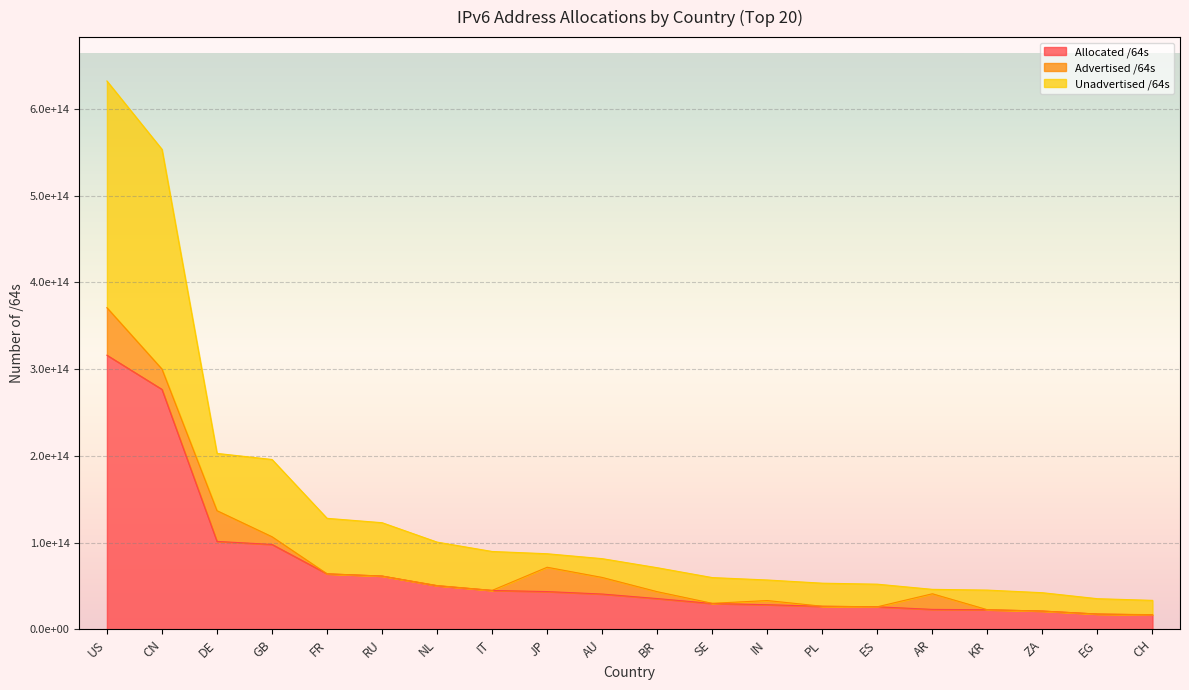

What are all the series names shown in the legend?

Allocated /64s, Advertised /64s, Unadvertised /64s